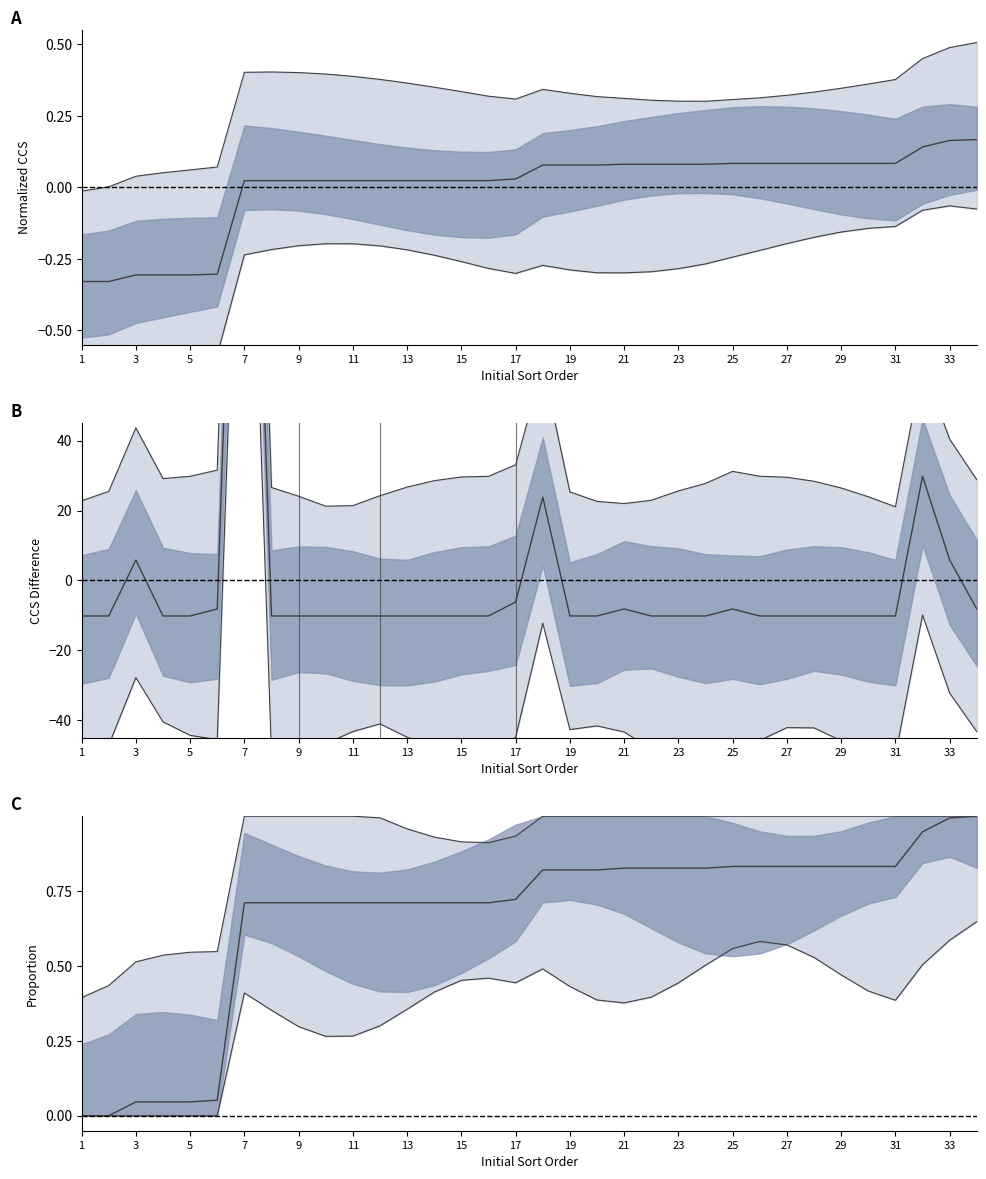

Reading left to right, extract all data points from this chart.

-0.3	-0.3	-0.3	-0.3	-0.3	-0.3	0.0	0.0	0.0	0.0	0.0	0.0	0.0	0.0	0.0	0.0	0.0	0.1	0.1	0.1	0.1	0.1	0.1	0.1	0.1	0.1	0.1	0.1	0.1	0.1	0.1	0.1	0.2	0.2